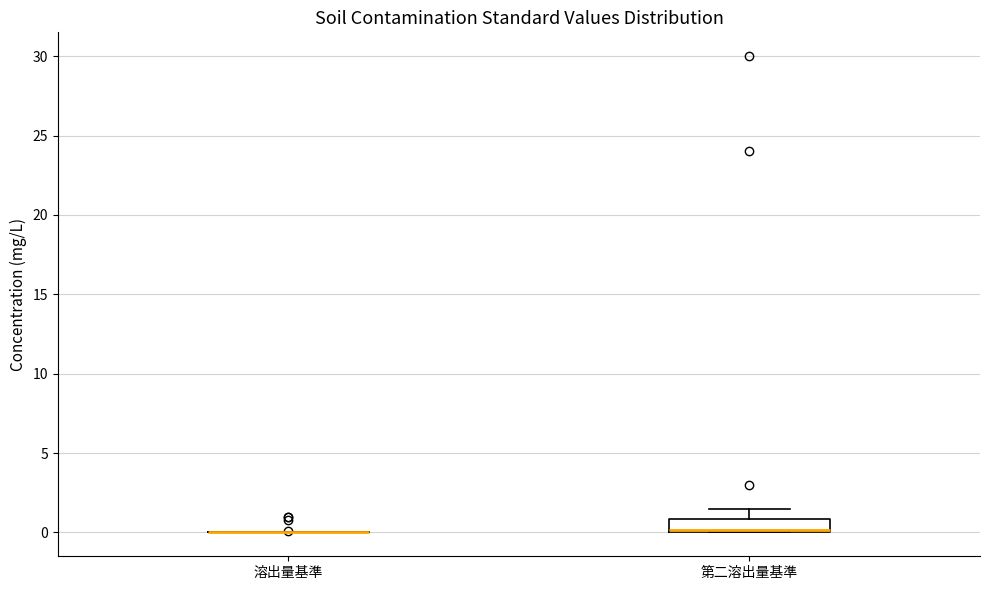

Reading left to right, read every box against the y-axis: the position of its median line, the range the box covers, and the ends of its whiskers. The values are not printed on the chart, so give them approximately, as read against the axis.

溶出量基準: box collapsed to a line at 0.0, whiskers 0.0 to 0.0
第二溶出量基準: median 0.0 (drawn on the box's lower edge), box 0.0 to 1.0, whiskers 0.0 to 1.5